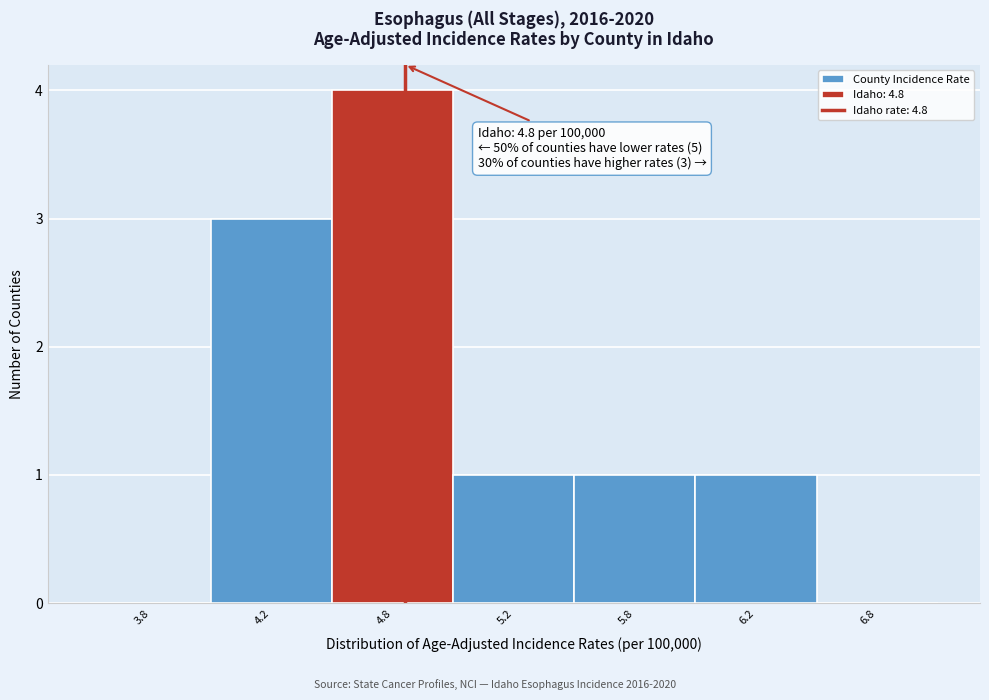

Reading left to right, what are all the values shown in this chart?

3.8=0	4.2=3	4.8=4	5.2=1	5.8=1	6.2=1	6.8=0